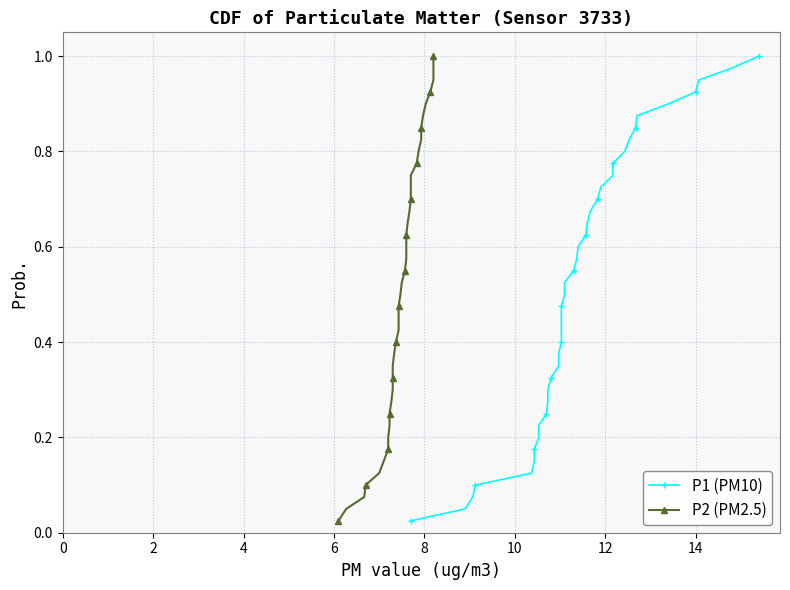

Count the number of data series in this chart.

2